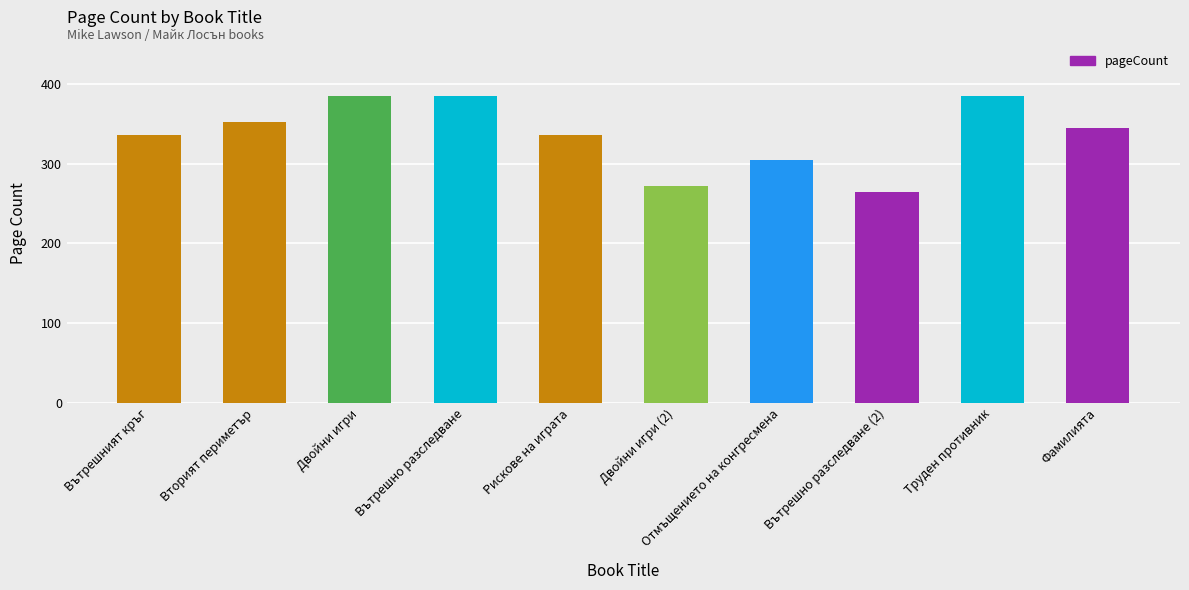

Reading left to right, what are all the values shown in this chart?

336	352	384	384	336	272	304	264	384	344